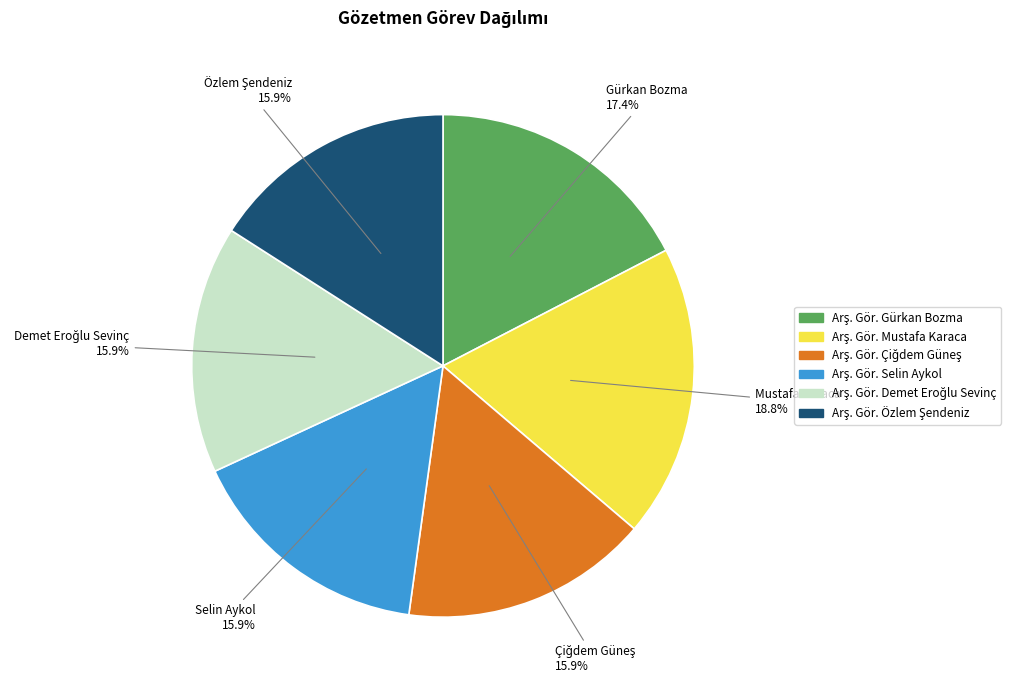

Is there a majority slice in this chart?

No